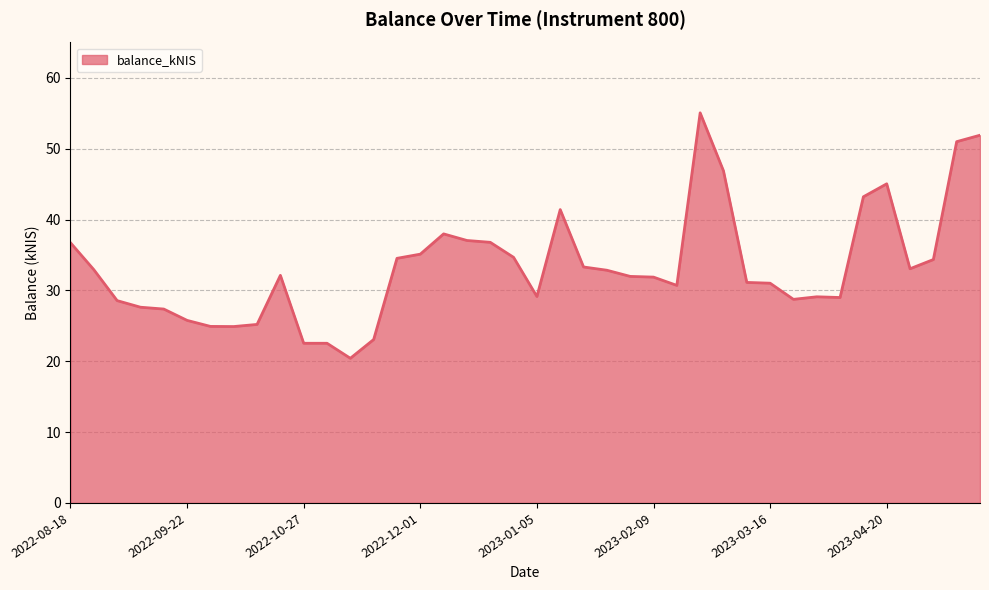

What is the smallest value displayed?

20.4